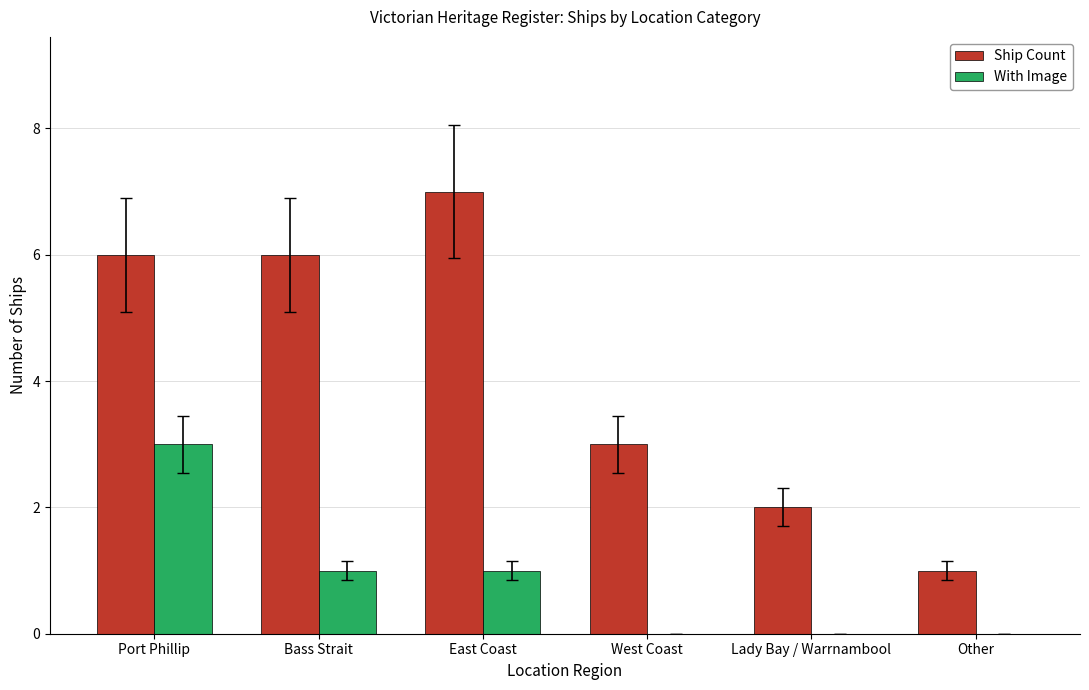

Which series changed the most between Bass Strait and East Coast?

Ship Count